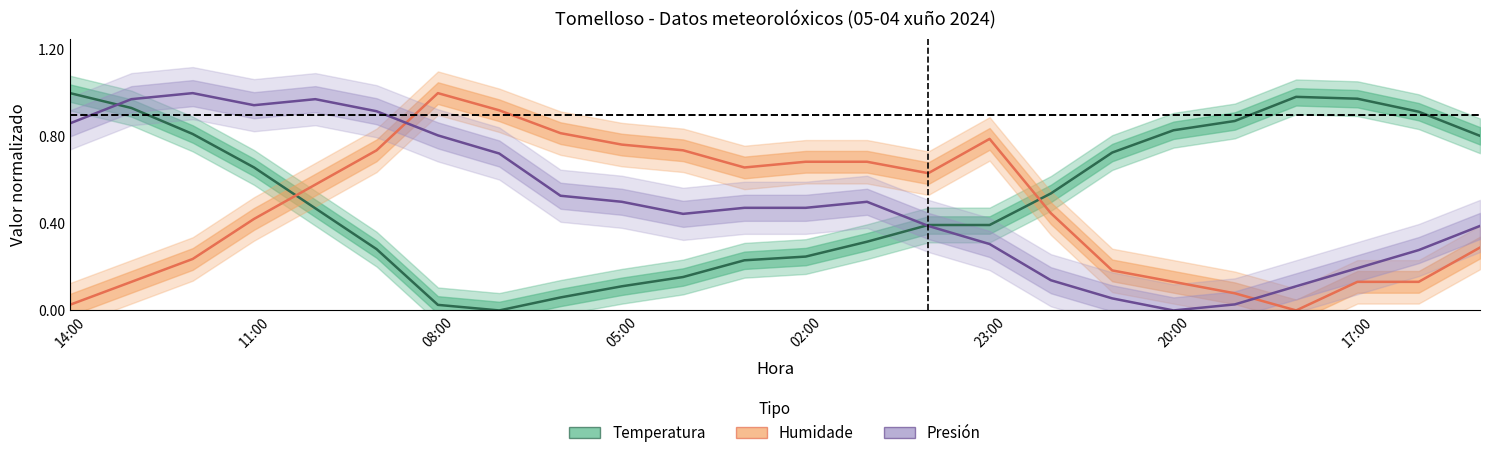

Which series has the largest total across all categories?

Temperatura